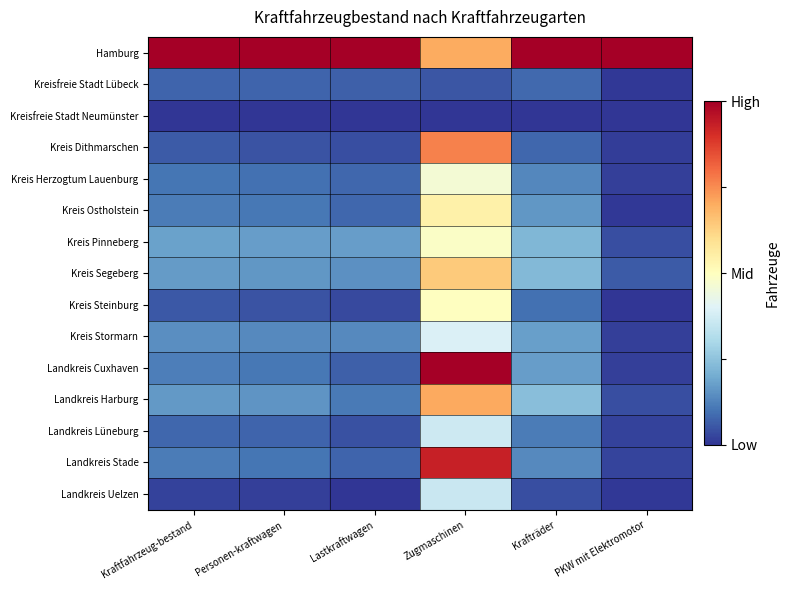

Reading left to right, transcribe all the data shown in this chart.

Hamburg: Kraftfahrzeug-bestand=1.0	Personen-kraftwagen=1.0	Lastkraftwagen=1.0	Zugmaschinen=0.7	Krafträder=1.0	PKW mit Elektromotor=1.0
Kreisfreie Stadt Lübeck: Kraftfahrzeug-bestand=0.1	Personen-kraftwagen=0.1	Lastkraftwagen=0.1	Zugmaschinen=0.1	Krafträder=0.1	PKW mit Elektromotor=0.0
Kreisfreie Stadt Neumünster: Kraftfahrzeug-bestand=0.0	Personen-kraftwagen=0.0	Lastkraftwagen=0.0	Zugmaschinen=0.0	Krafträder=0.0	PKW mit Elektromotor=0.0
Kreis Dithmarschen: Kraftfahrzeug-bestand=0.1	Personen-kraftwagen=0.1	Lastkraftwagen=0.0	Zugmaschinen=0.8	Krafträder=0.1	PKW mit Elektromotor=0.0
Kreis Herzogtum Lauenburg: Kraftfahrzeug-bestand=0.1	Personen-kraftwagen=0.1	Lastkraftwagen=0.1	Zugmaschinen=0.5	Krafträder=0.1	PKW mit Elektromotor=0.0
Kreis Ostholstein: Kraftfahrzeug-bestand=0.1	Personen-kraftwagen=0.1	Lastkraftwagen=0.1	Zugmaschinen=0.5	Krafträder=0.2	PKW mit Elektromotor=0.0
Kreis Pinneberg: Kraftfahrzeug-bestand=0.2	Personen-kraftwagen=0.2	Lastkraftwagen=0.2	Zugmaschinen=0.5	Krafträder=0.2	PKW mit Elektromotor=0.0
Kreis Segeberg: Kraftfahrzeug-bestand=0.2	Personen-kraftwagen=0.2	Lastkraftwagen=0.1	Zugmaschinen=0.6	Krafträder=0.2	PKW mit Elektromotor=0.1
Kreis Steinburg: Kraftfahrzeug-bestand=0.1	Personen-kraftwagen=0.1	Lastkraftwagen=0.0	Zugmaschinen=0.5	Krafträder=0.1	PKW mit Elektromotor=0.0
Kreis Stormarn: Kraftfahrzeug-bestand=0.1	Personen-kraftwagen=0.1	Lastkraftwagen=0.1	Zugmaschinen=0.4	Krafträder=0.2	PKW mit Elektromotor=0.0
Landkreis Cuxhaven: Kraftfahrzeug-bestand=0.1	Personen-kraftwagen=0.1	Lastkraftwagen=0.1	Zugmaschinen=1.0	Krafträder=0.2	PKW mit Elektromotor=0.0
Landkreis Harburg: Kraftfahrzeug-bestand=0.2	Personen-kraftwagen=0.2	Lastkraftwagen=0.1	Zugmaschinen=0.7	Krafträder=0.2	PKW mit Elektromotor=0.0
Landkreis Lüneburg: Kraftfahrzeug-bestand=0.1	Personen-kraftwagen=0.1	Lastkraftwagen=0.0	Zugmaschinen=0.4	Krafträder=0.1	PKW mit Elektromotor=0.0
Landkreis Stade: Kraftfahrzeug-bestand=0.1	Personen-kraftwagen=0.1	Lastkraftwagen=0.1	Zugmaschinen=0.9	Krafträder=0.1	PKW mit Elektromotor=0.0
Landkreis Uelzen: Kraftfahrzeug-bestand=0.0	Personen-kraftwagen=0.0	Lastkraftwagen=0.0	Zugmaschinen=0.4	Krafträder=0.0	PKW mit Elektromotor=0.0